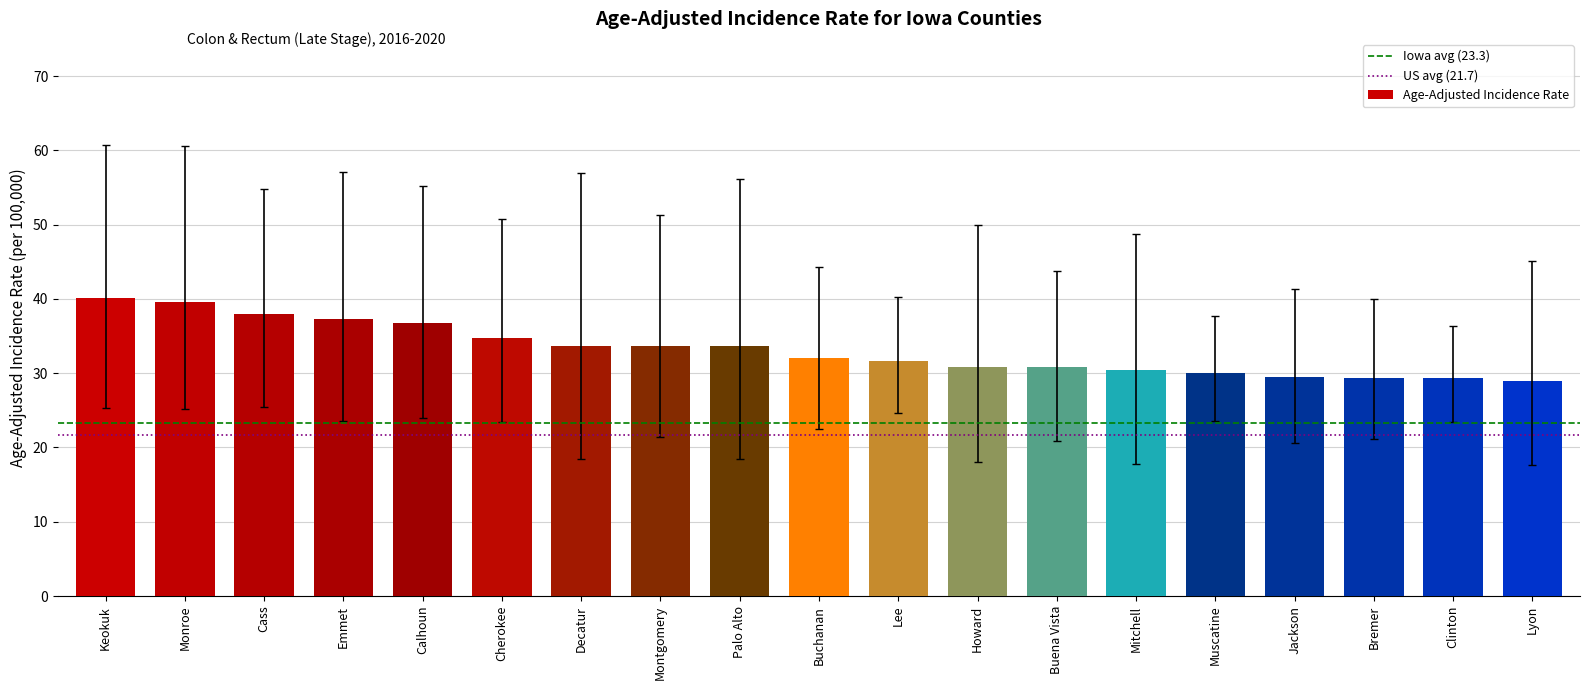

At which label does the data first exceed 32?

Keokuk